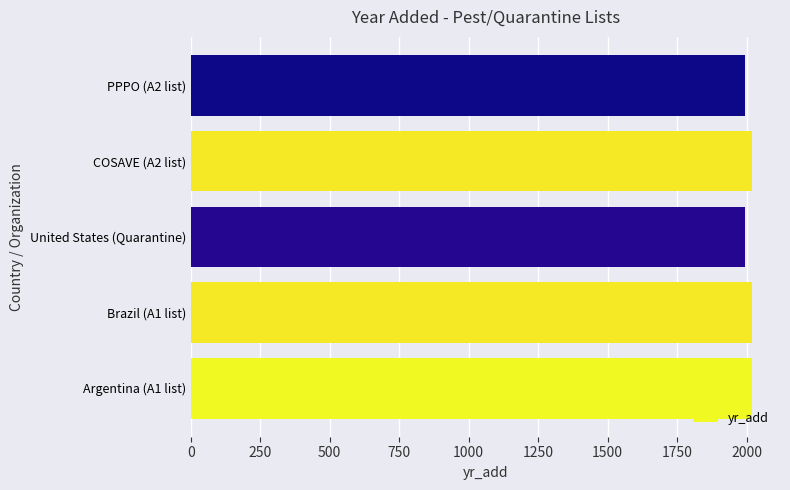

The value at Argentina (A1 list) is 534. True or false?

False